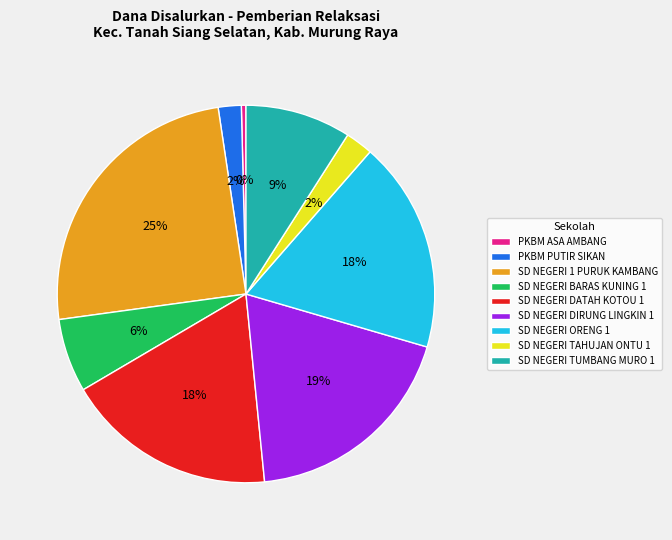

True or false: SD NEGERI BARAS KUNING 1 accounts for 6% of the total.

True